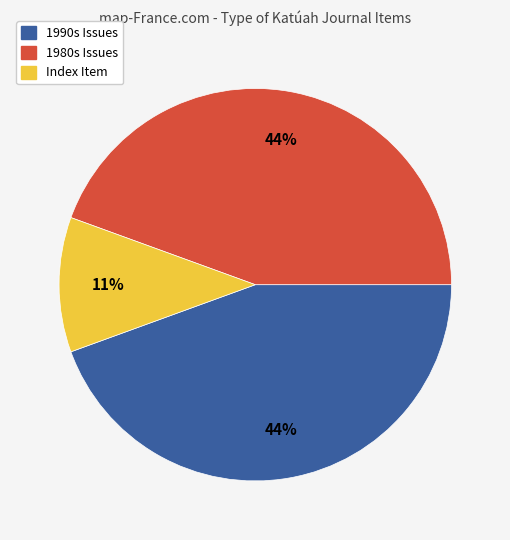

To the nearest percent, what is the average slice percentage?

33%